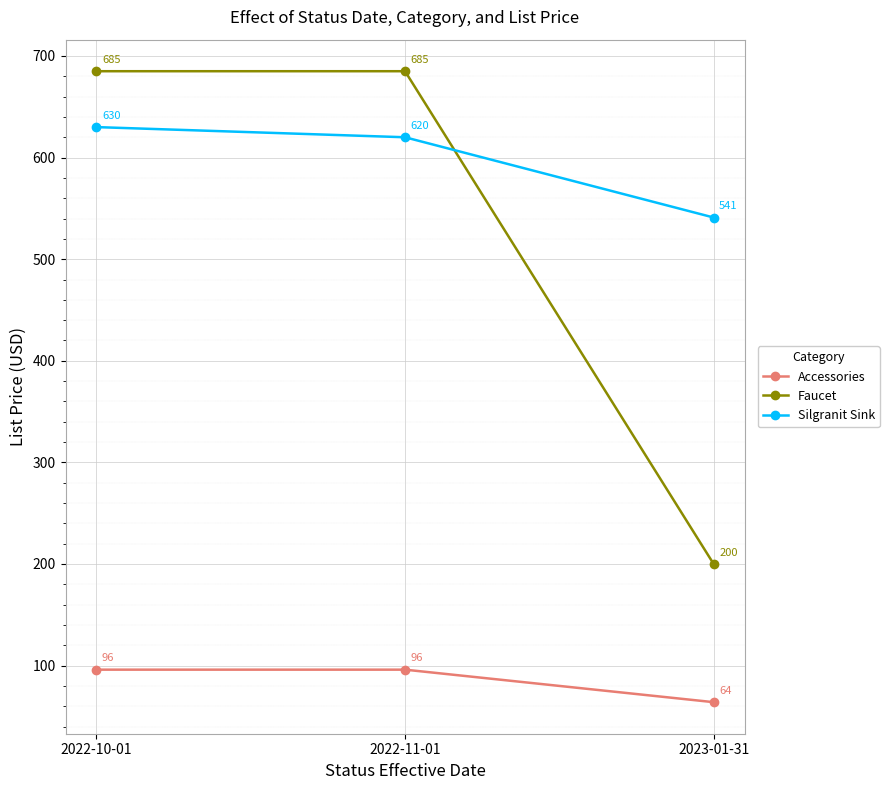

What is the sum of all Silgranit Sink values?

1791